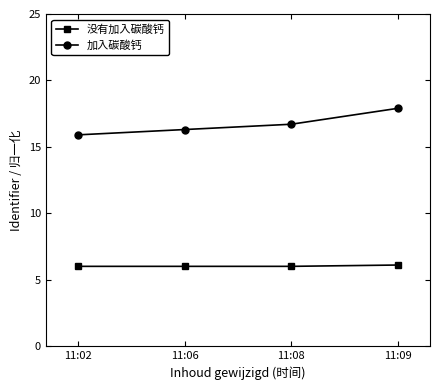

How many series are shown in this chart?

2